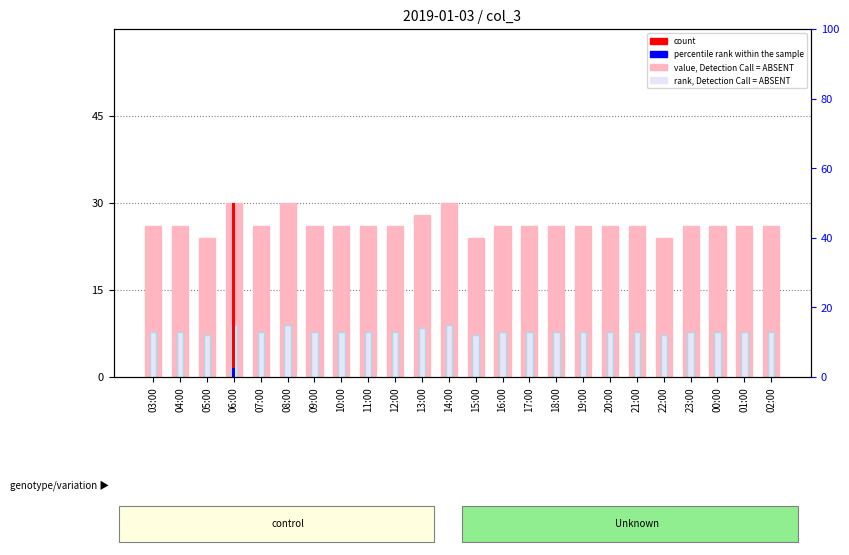

Reading left to right, what are all the values shown in this chart?

value, Detection Call = ABSENT: 03:00=26.0	04:00=26.0	05:00=24.0	06:00=30.0	07:00=26.0	08:00=30.0	09:00=26.0	10:00=26.0	11:00=26.0	12:00=26.0	13:00=28.0	14:00=30.0	15:00=24.0	16:00=26.0	17:00=26.0	18:00=26.0	19:00=26.0	20:00=26.0	21:00=26.0	22:00=24.0	23:00=26.0	00:00=26.0	01:00=26.0	02:00=26.0
rank, Detection Call = ABSENT: 03:00=7.8	04:00=7.8	05:00=7.2	06:00=9.0	07:00=7.8	08:00=9.0	09:00=7.8	10:00=7.8	11:00=7.8	12:00=7.8	13:00=8.4	14:00=9.0	15:00=7.2	16:00=7.8	17:00=7.8	18:00=7.8	19:00=7.8	20:00=7.8	21:00=7.8	22:00=7.2	23:00=7.8	00:00=7.8	01:00=7.8	02:00=7.8